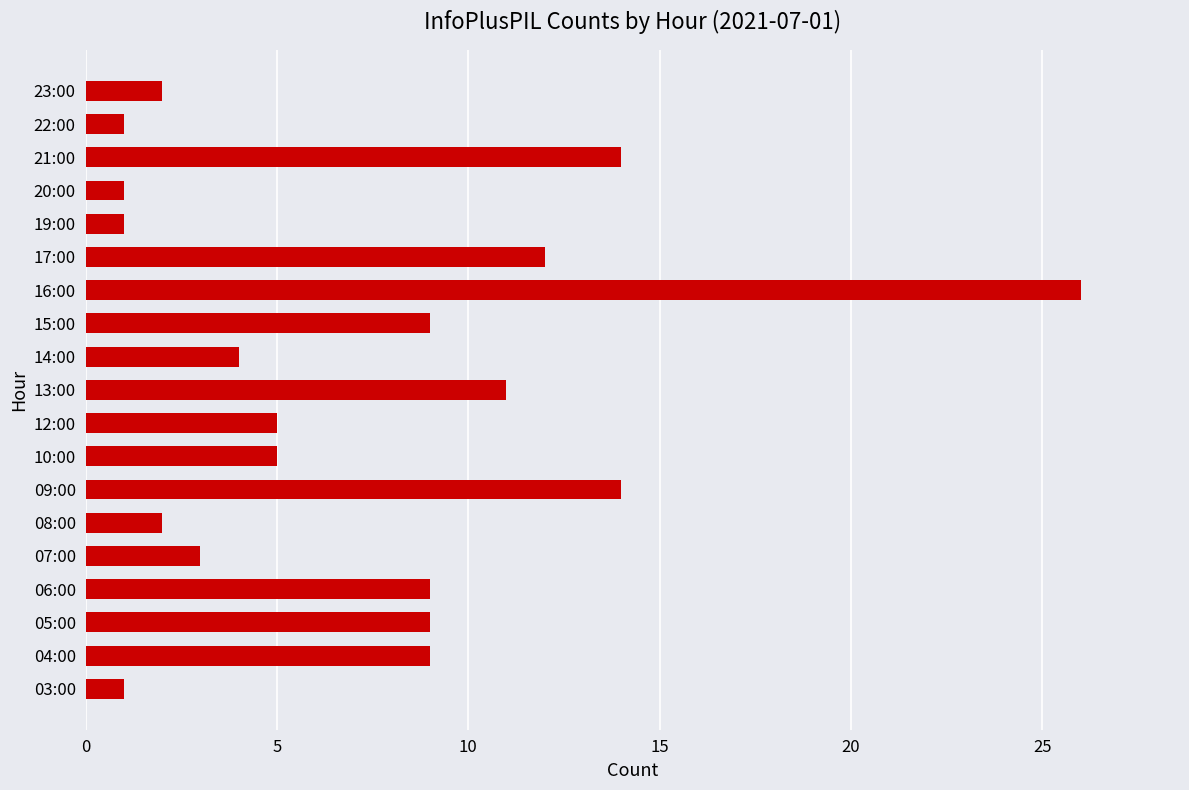

What is the difference between the second highest and minimum values?

13